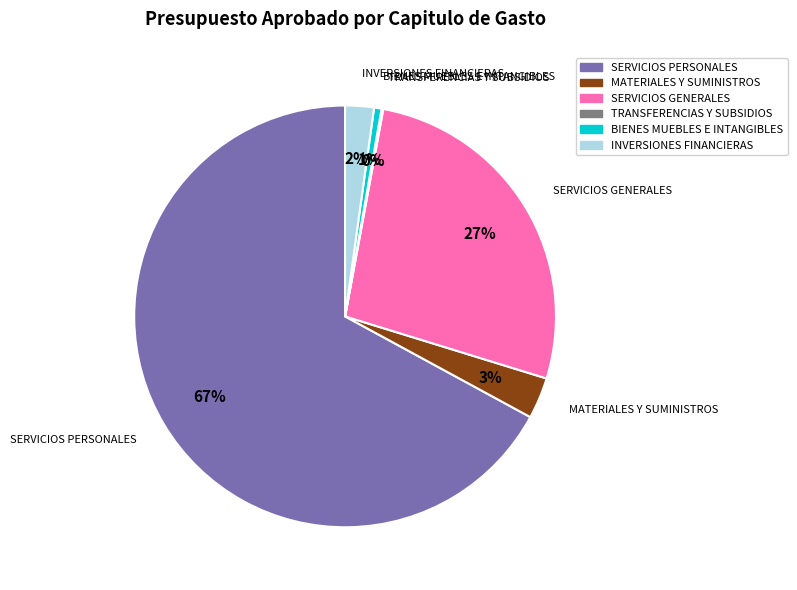

To the nearest percent, what is the combined percentage of SERVICIOS PERSONALES and INVERSIONES FINANCIERAS?

69%